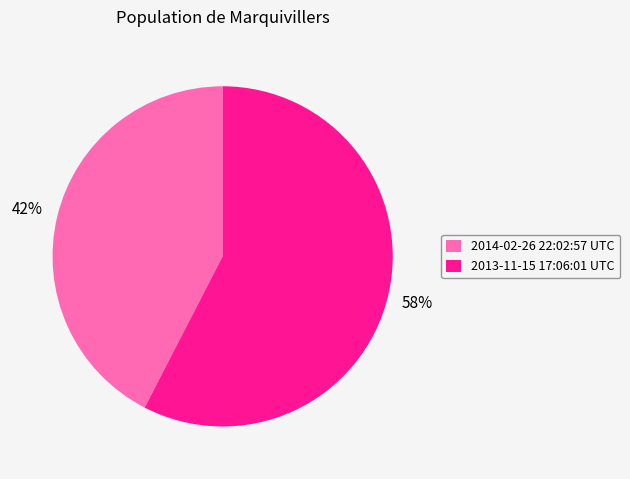

Combined, do 2014-02-26 22:02:57 UTC and 2013-11-15 17:06:01 UTC account for over 50%?

Yes